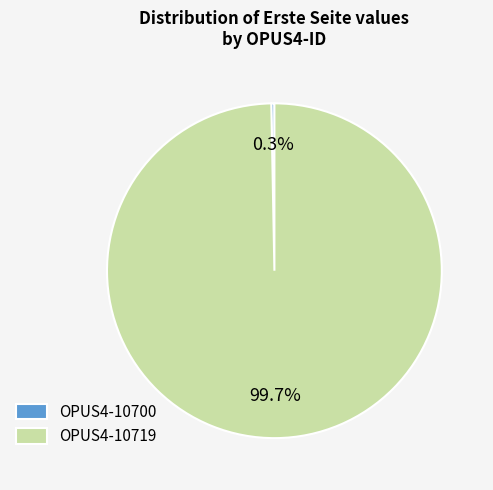

Rank the categories by value from highest to lowest.

OPUS4-10719, OPUS4-10700